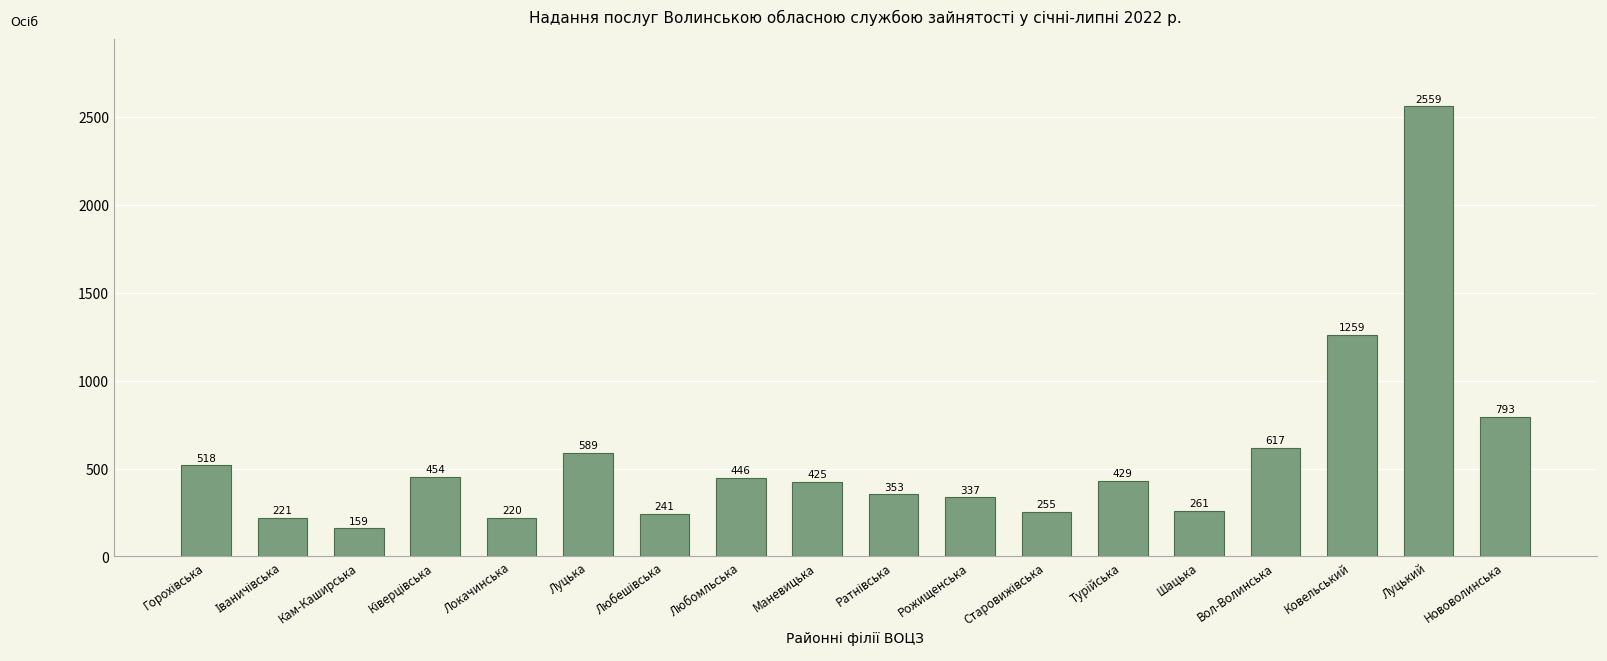

Which label corresponds to the smallest value in the chart?

Кам-Каширська